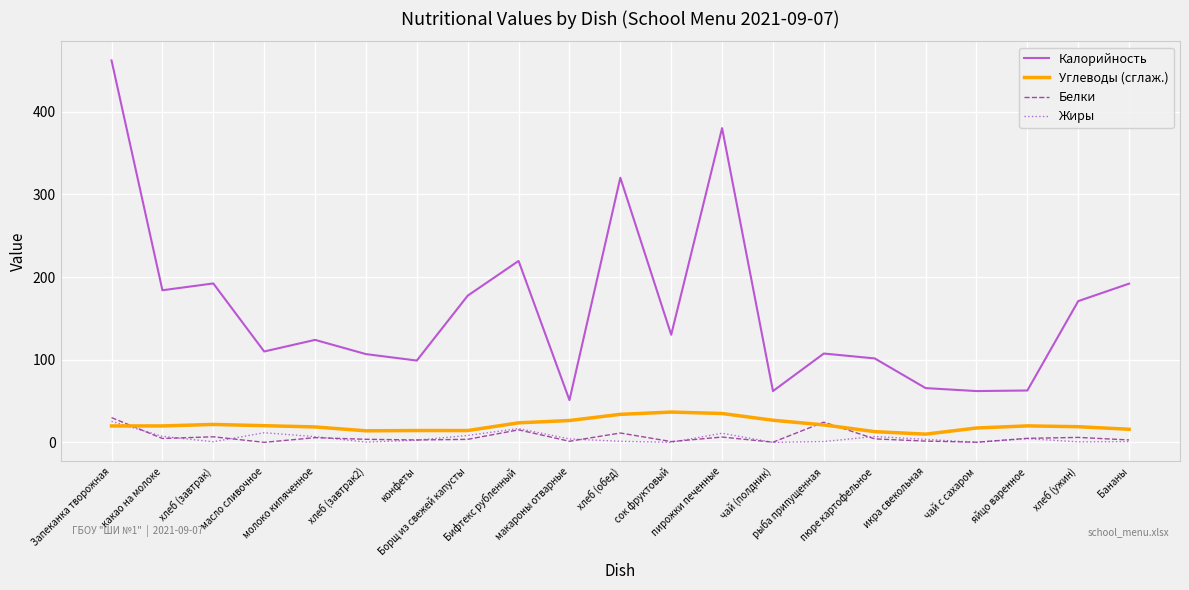

True or false: Белки and Калорийность cross at least once.

False